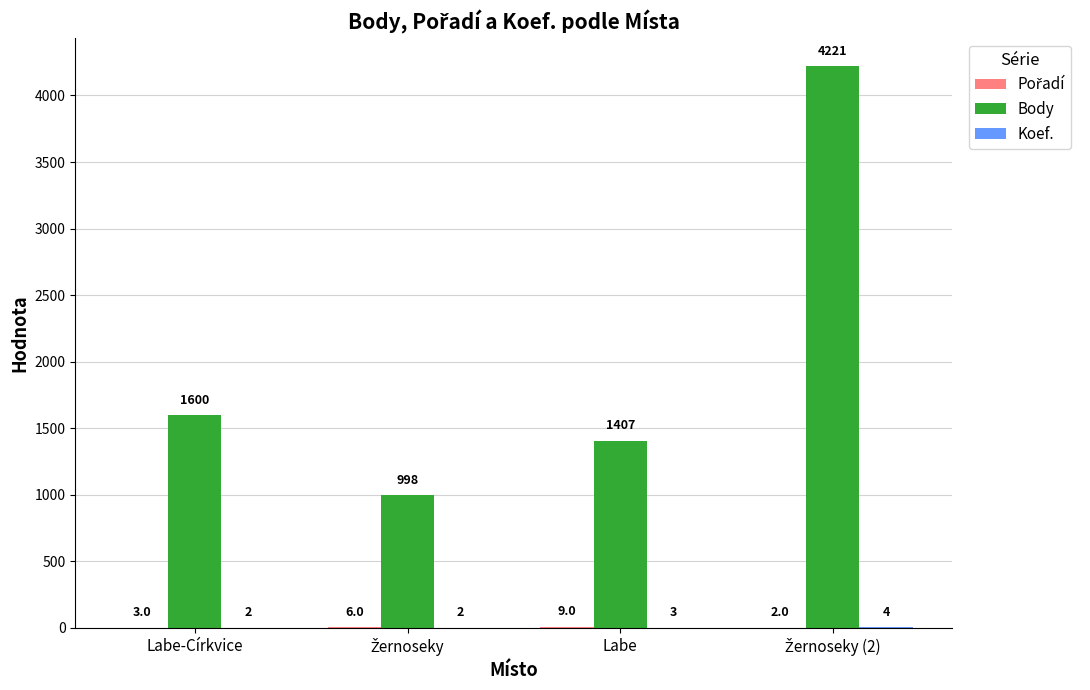

Which series has the largest total across all categories?

Body